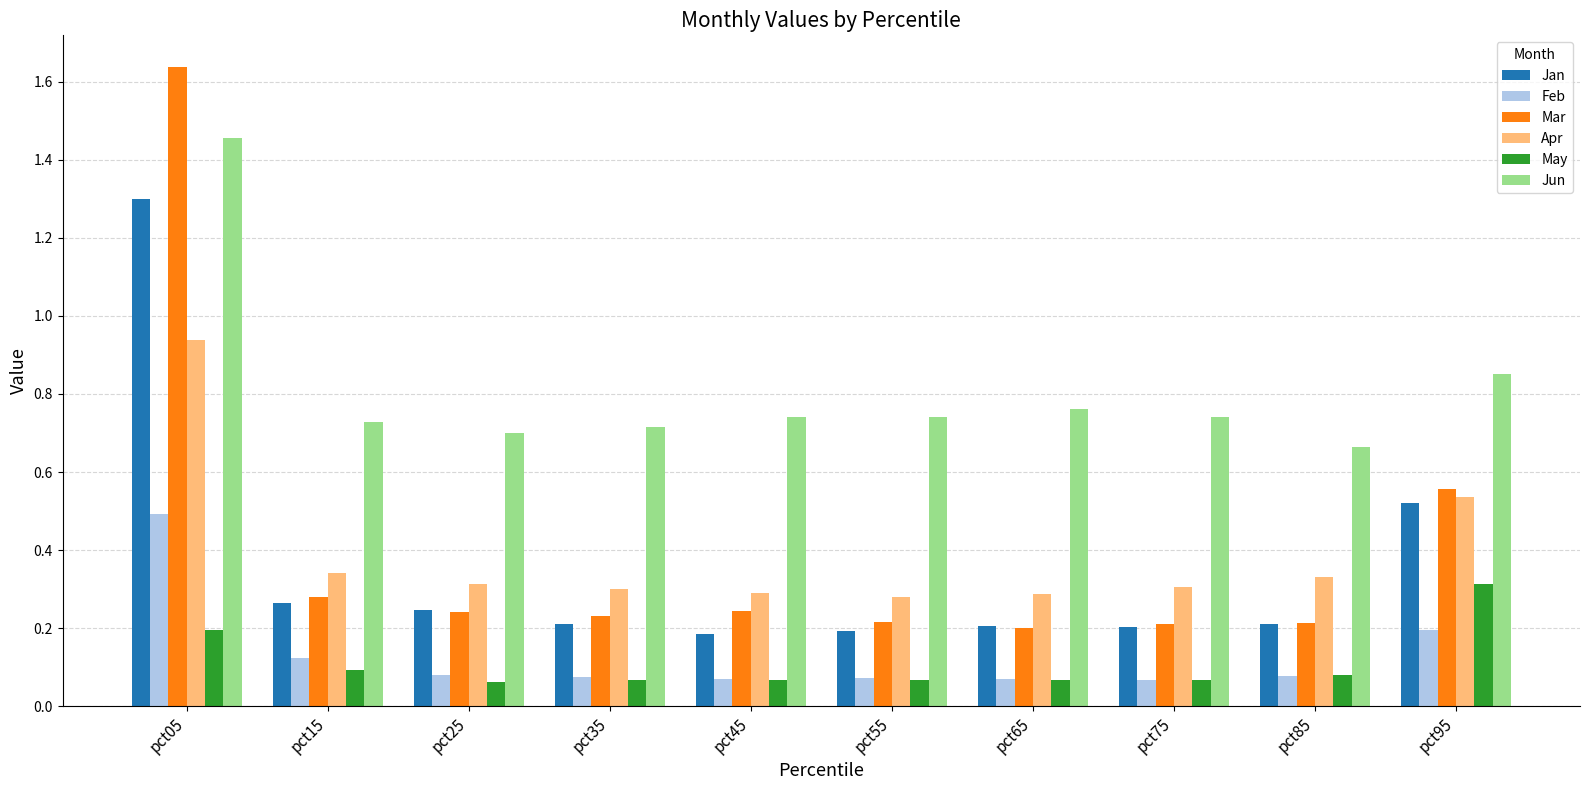

What is the difference between the maximum and minimum values in the Mar series?

1.4